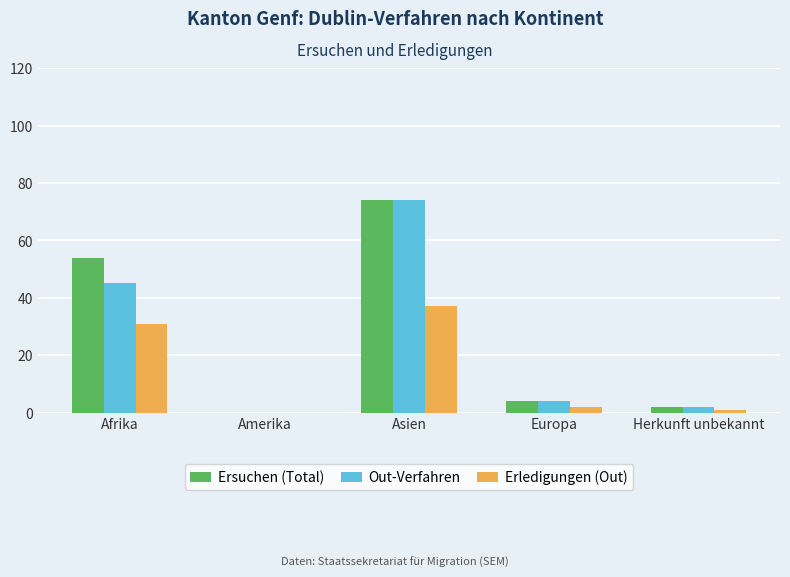

How many groups of bars are there?

5